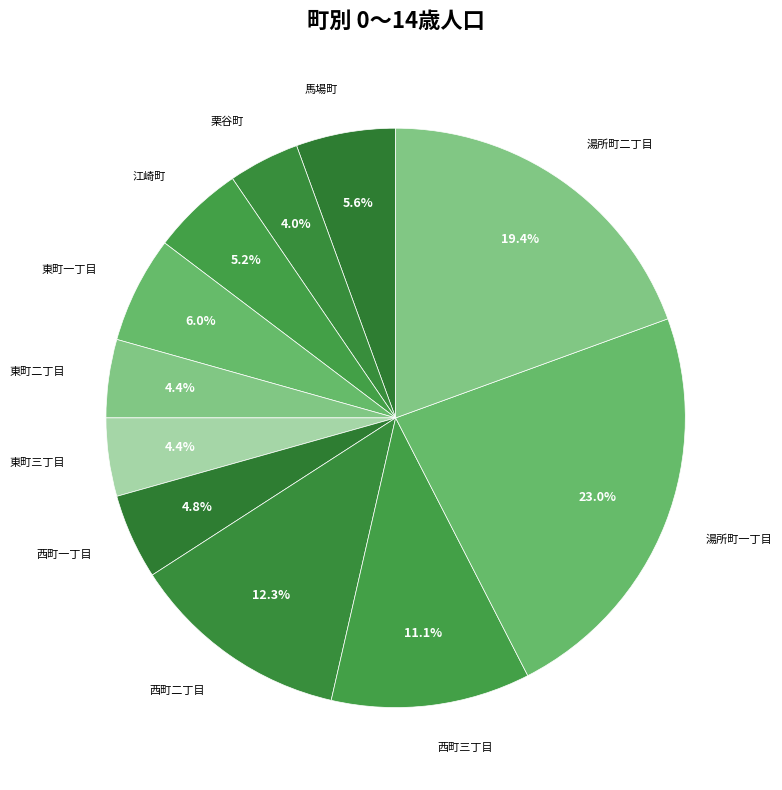

The 西町三丁目 slice represents 24% of the pie. True or false?

False